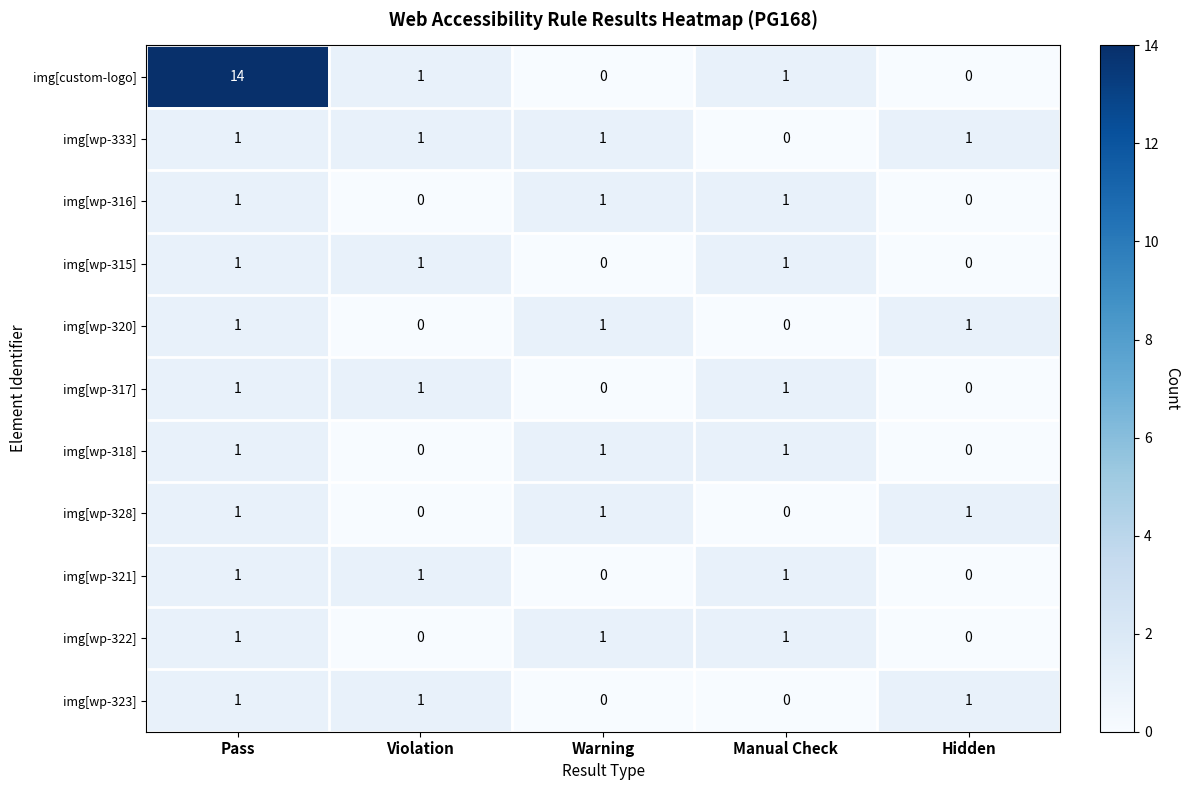

Which series has the largest total across all categories?

img[custom-logo]